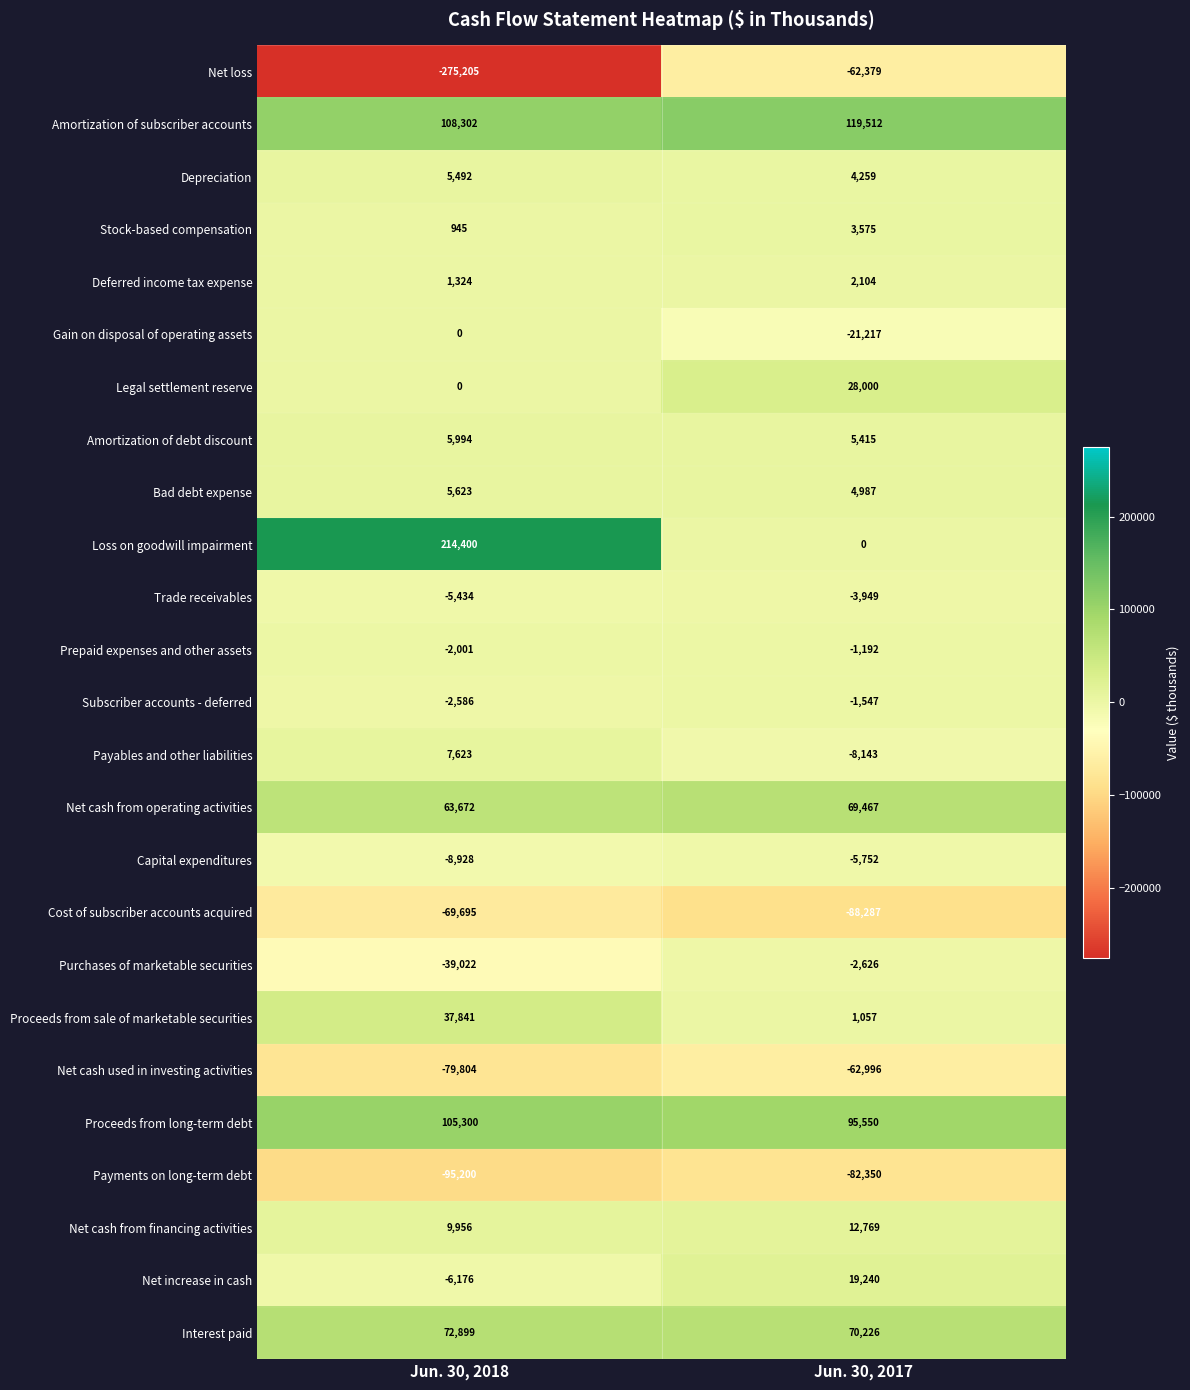

Which series has the largest range (max minus min)?

Loss on goodwill impairment